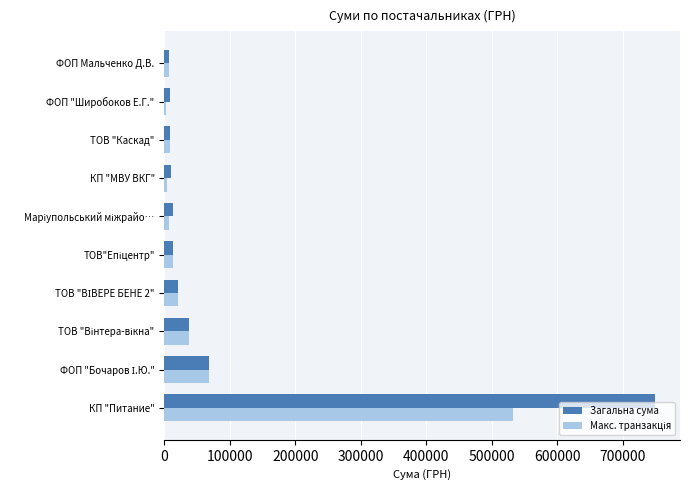

At how many categories does at least one series exceed 487661?

1